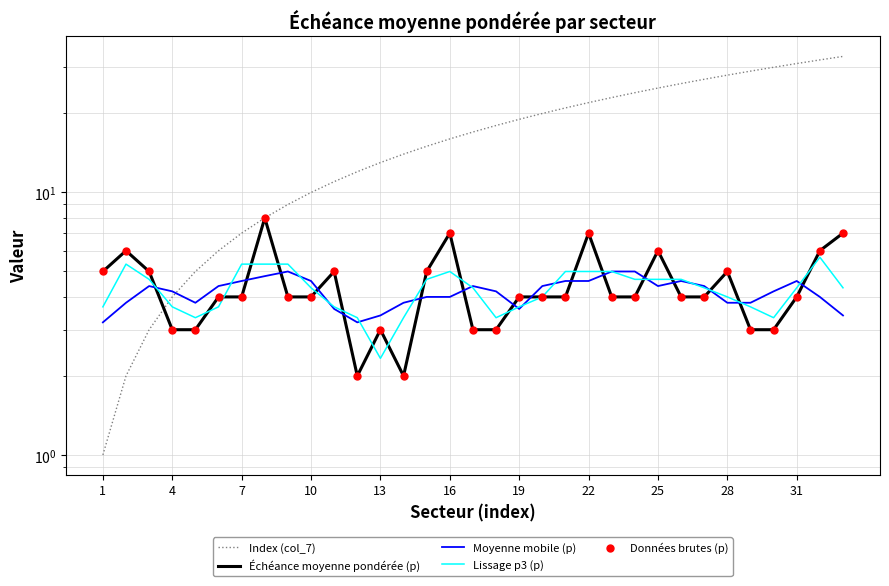

Which series has the largest total across all categories?

Index (col_7)